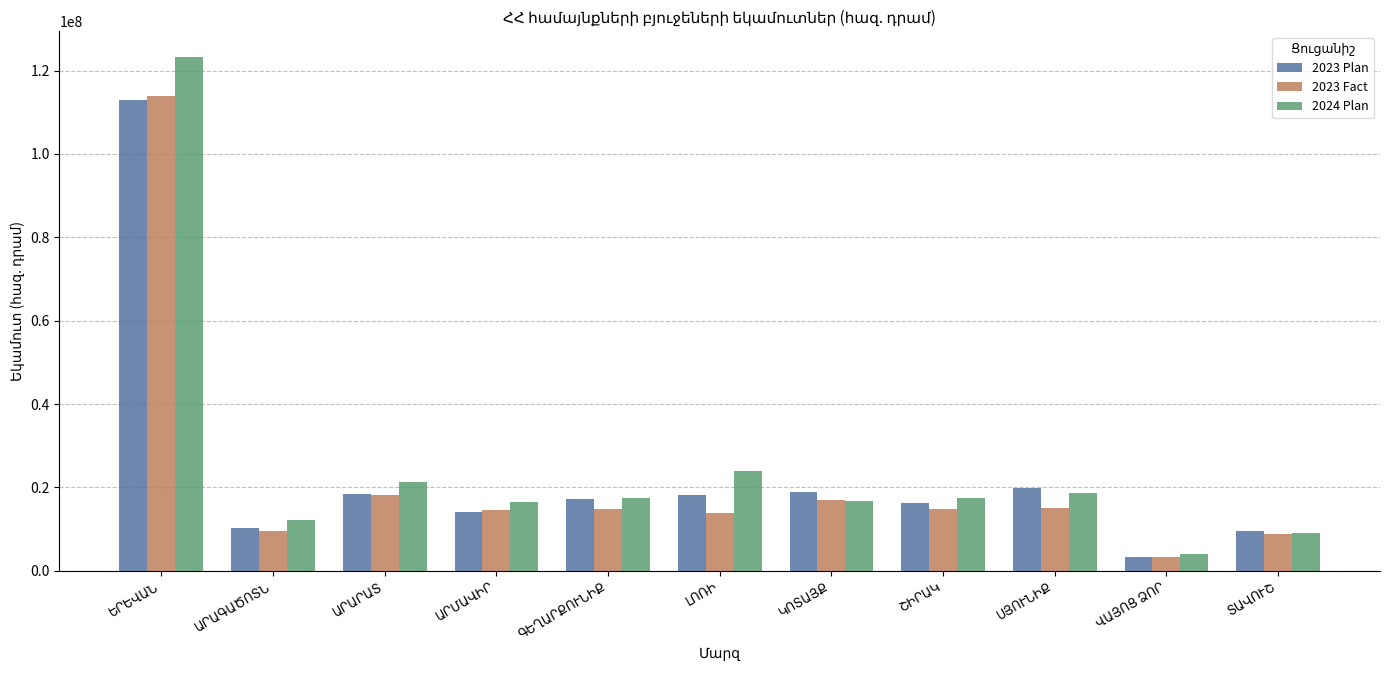

What is the maximum value shown in the chart?

123266166.3